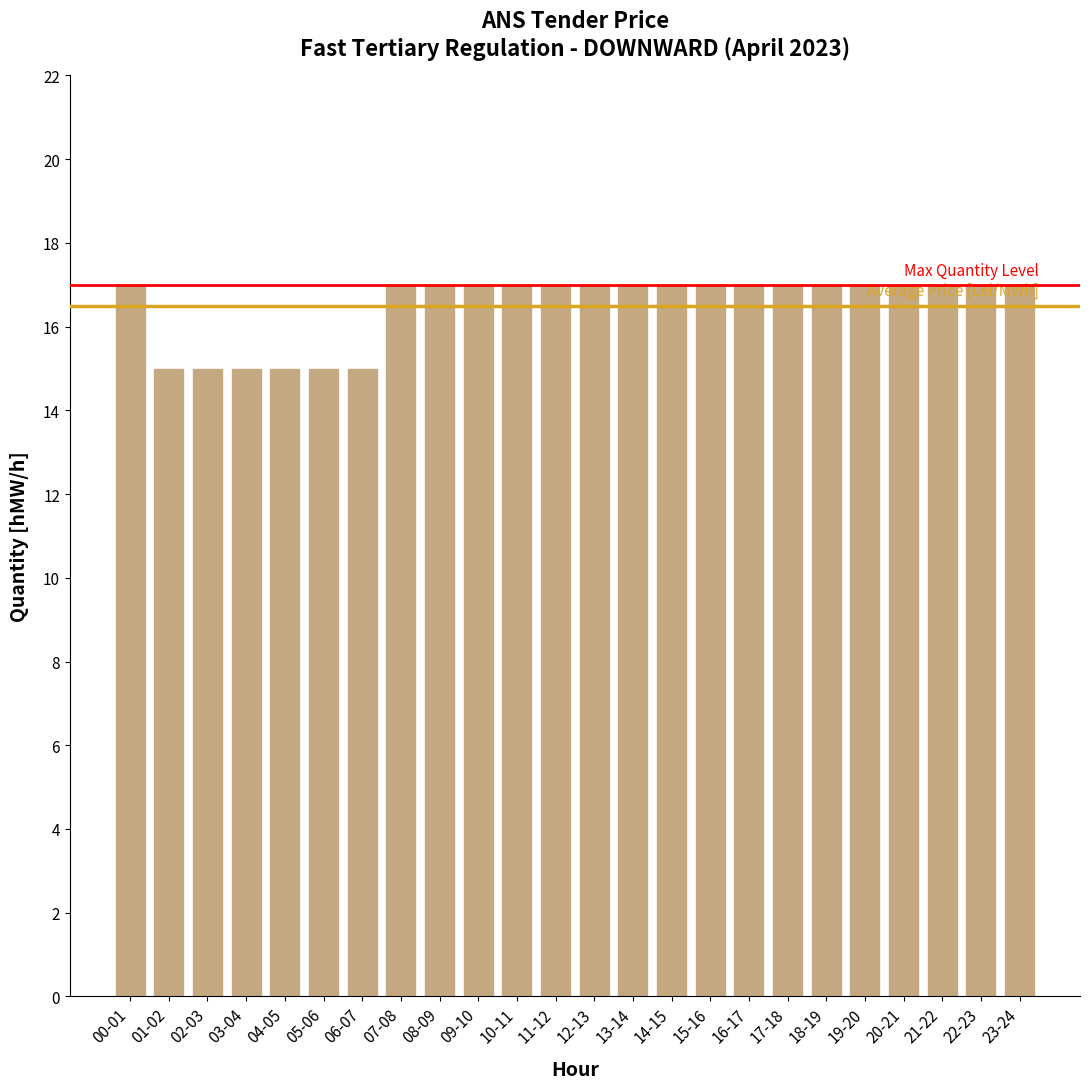

What position from the left is 12-13?

13